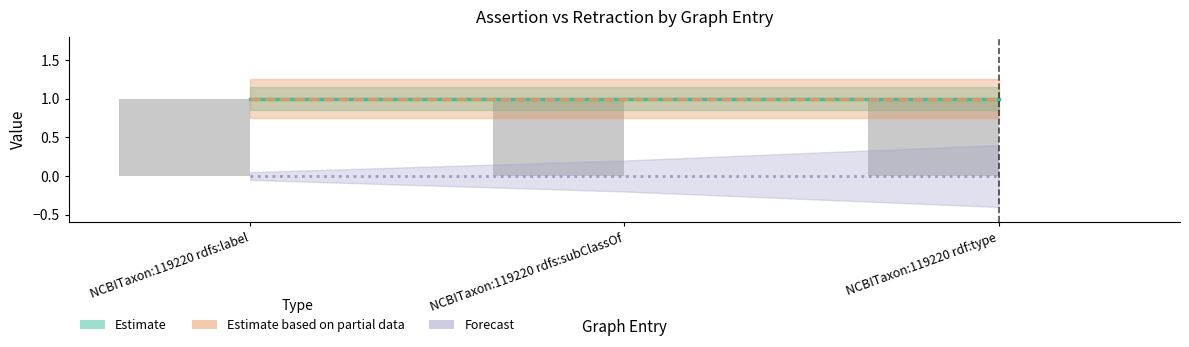

At which category is the sum across all series the highest?

NCBITaxon:119220 rdfs:label